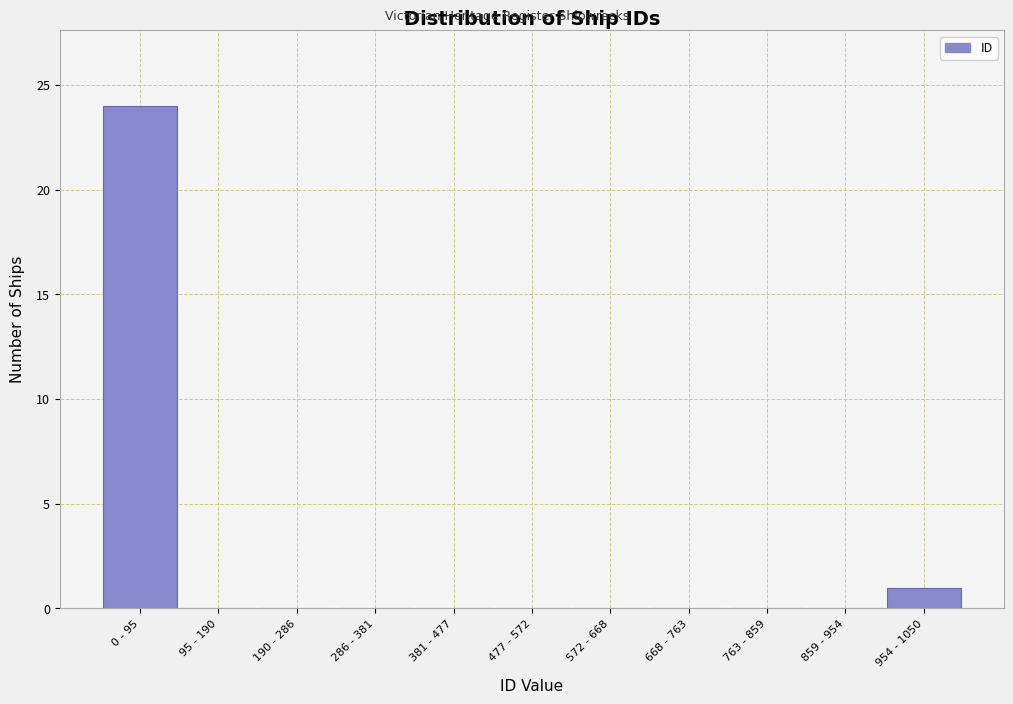

Reading left to right, what are all the values shown in this chart?

0 - 95=24	95 - 190=0	190 - 286=0	286 - 381=0	381 - 477=0	477 - 572=0	572 - 668=0	668 - 763=0	763 - 859=0	859 - 954=0	954 - 1050=1